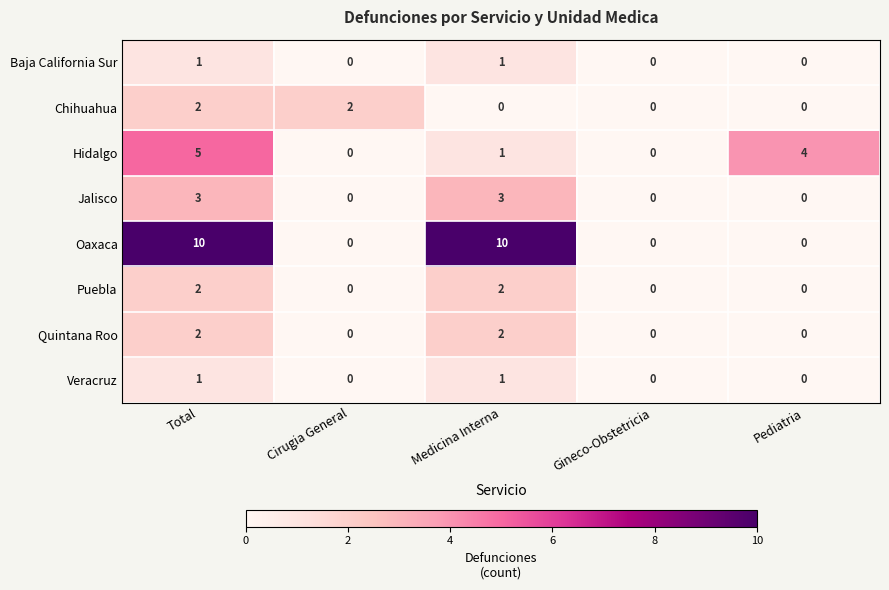

Which series has the largest range (max minus min)?

Oaxaca